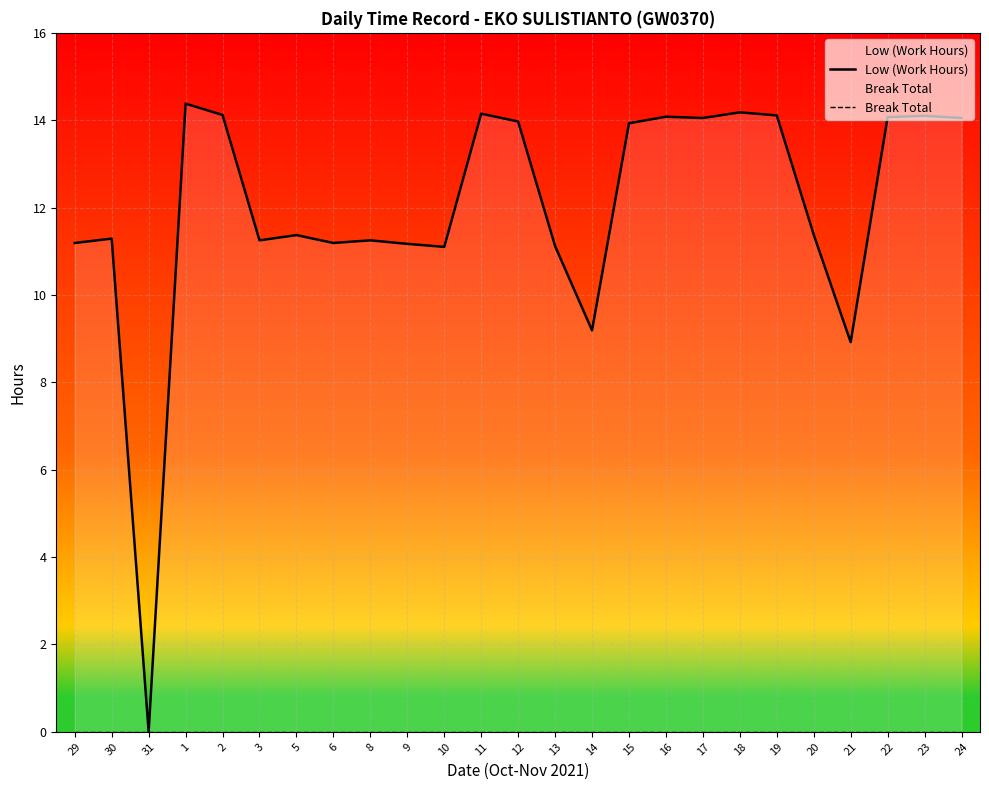

List the labels in order of Low (Work Hours) value, largest first.

1, 18, 11, 2, 19, 23, 16, 22, 17, 24, 12, 15, 20, 5, 30, 3, 8, 29, 6, 9, 13, 10, 14, 21, 31